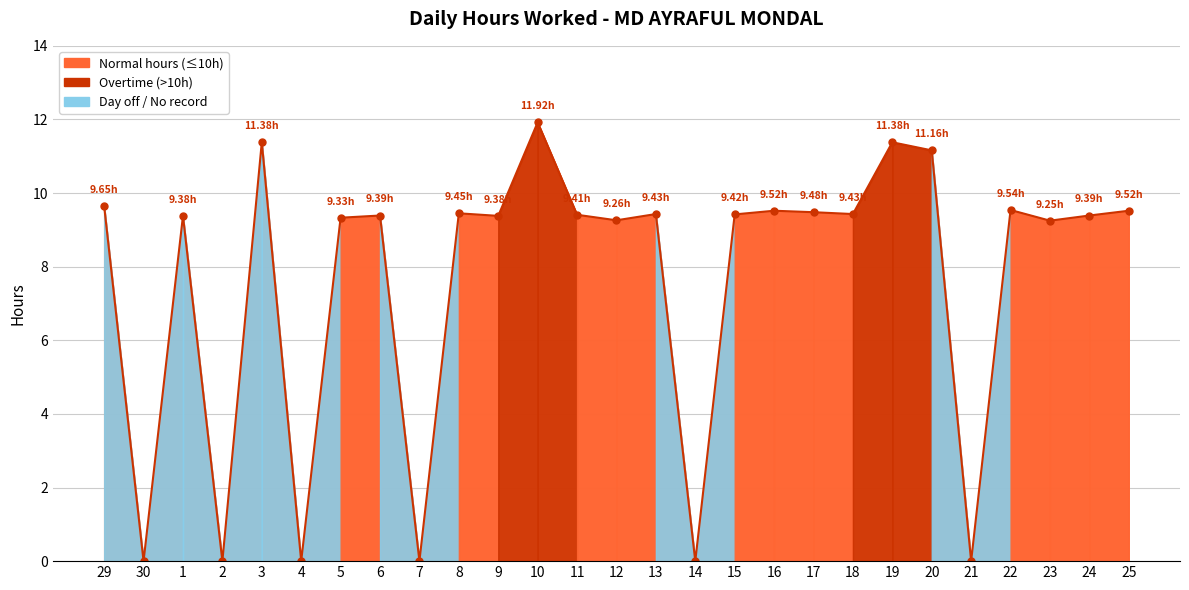

At which category does the data reach its first local valley?

30